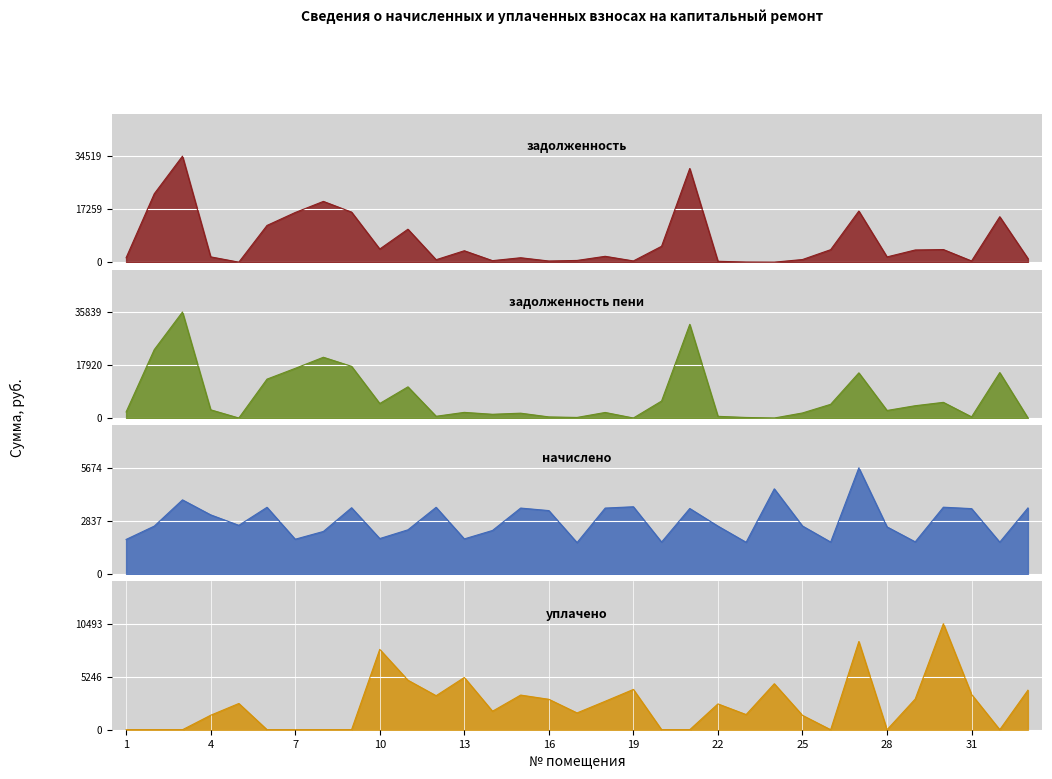

What is the difference between the second highest and second lowest values in the уплачено series?

8729.2